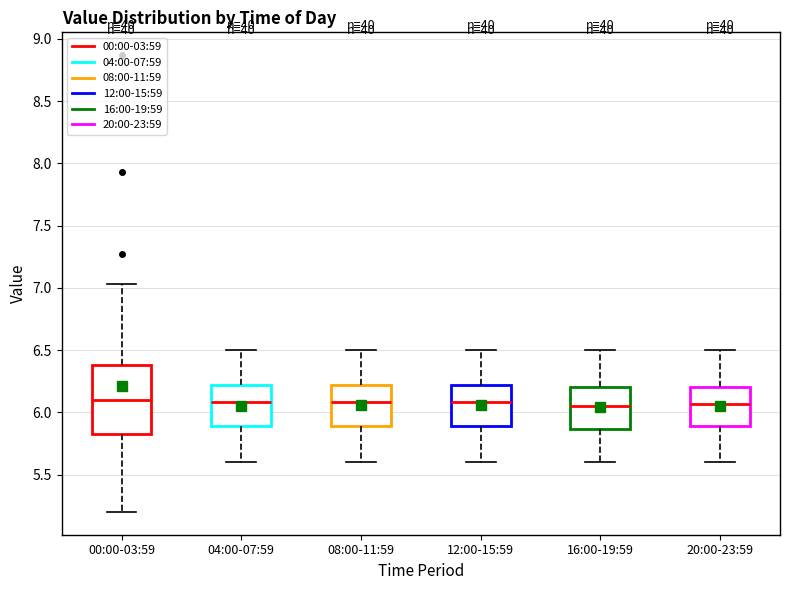

Comparing the boxes themselves (not the whiskers), which one is the tallest?

00:00-03:59